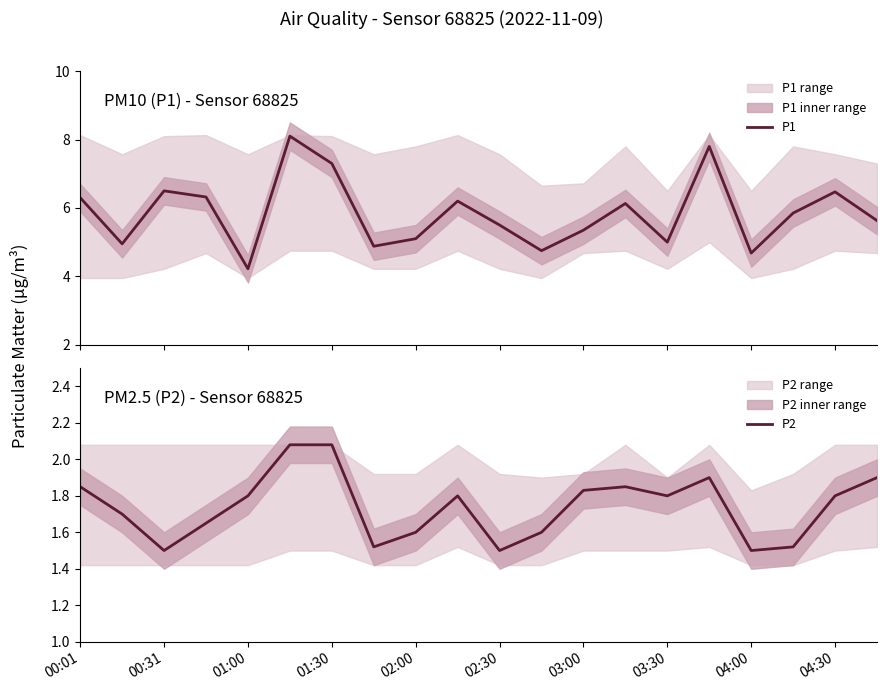

What is the maximum value for P1?

8.1